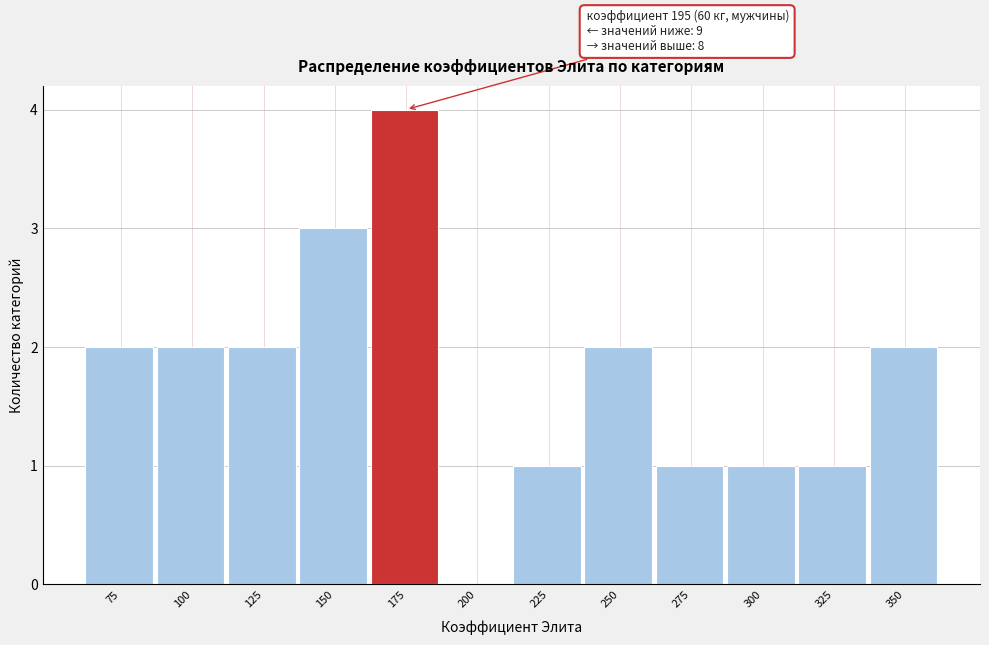

Reading right to left, transcribe all the data shown in this chart.

350=2	325=1	300=1	275=1	250=2	225=1	200=0	175=4	150=3	125=2	100=2	75=2